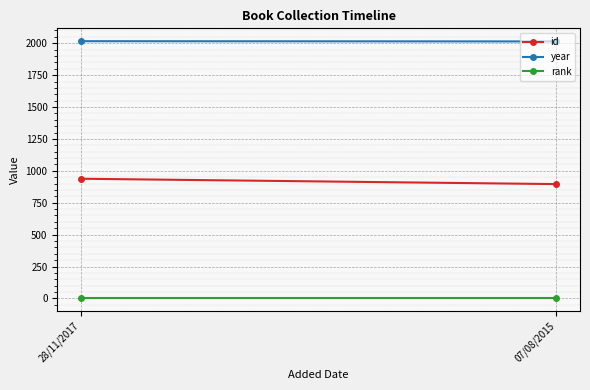

Which category has the highest value across all series?

28/11/2017